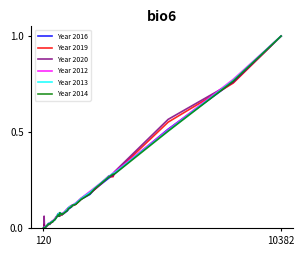

What is the greatest value displayed?

1.0